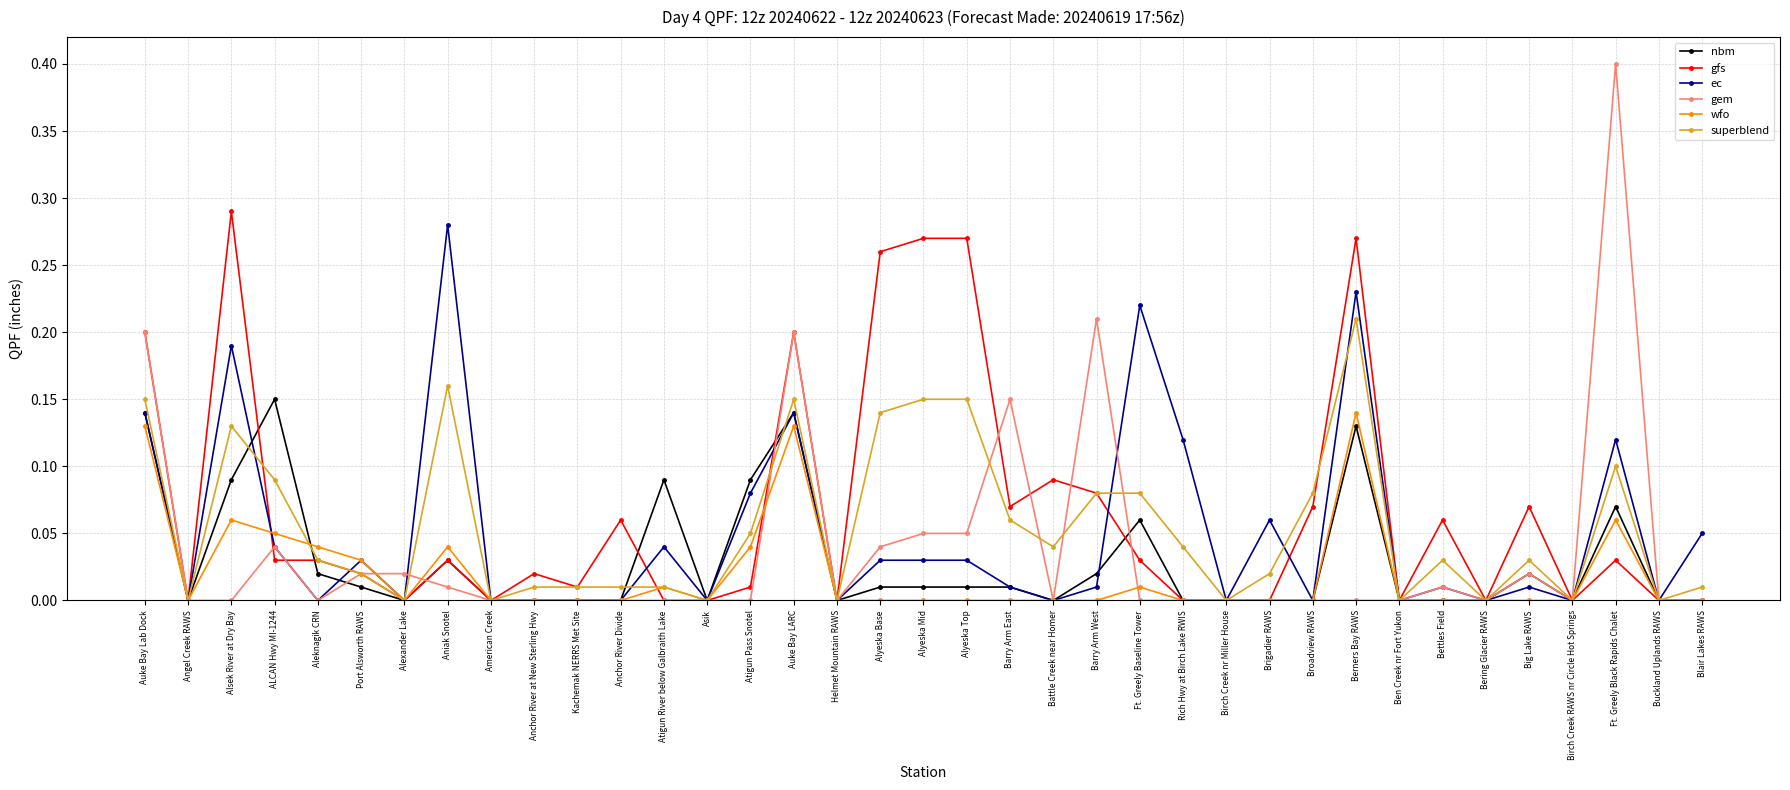

At which category does ec reach its first local peak?

Alsek River at Dry Bay